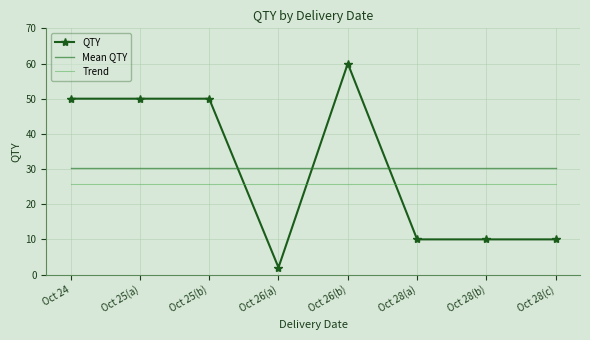

True or false: QTY has a value of 33.4 at Oct 25(a).

False